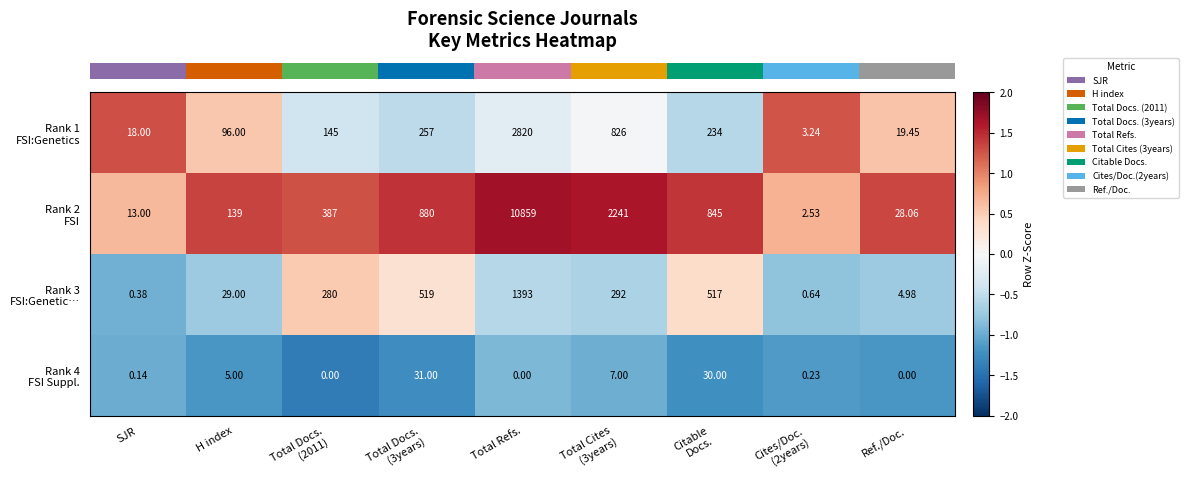

At which category is the sum across all series the highest?

Total Refs.